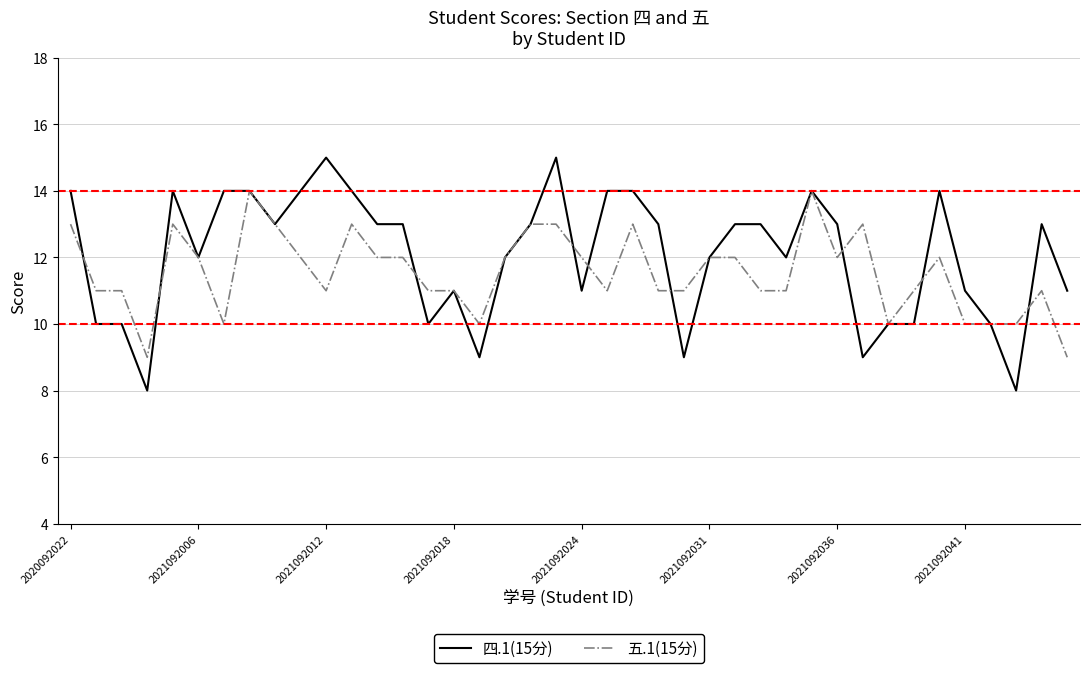

Rank the series by their maximum value, from lowest to highest.

五.1(15分), 四.1(15分)